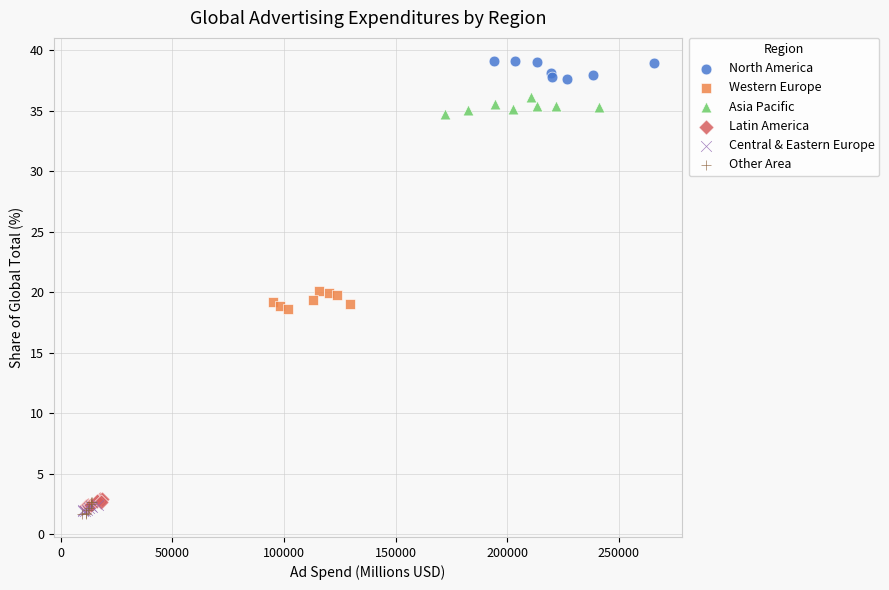

Which series reaches the maximum Y coordinate?

North America